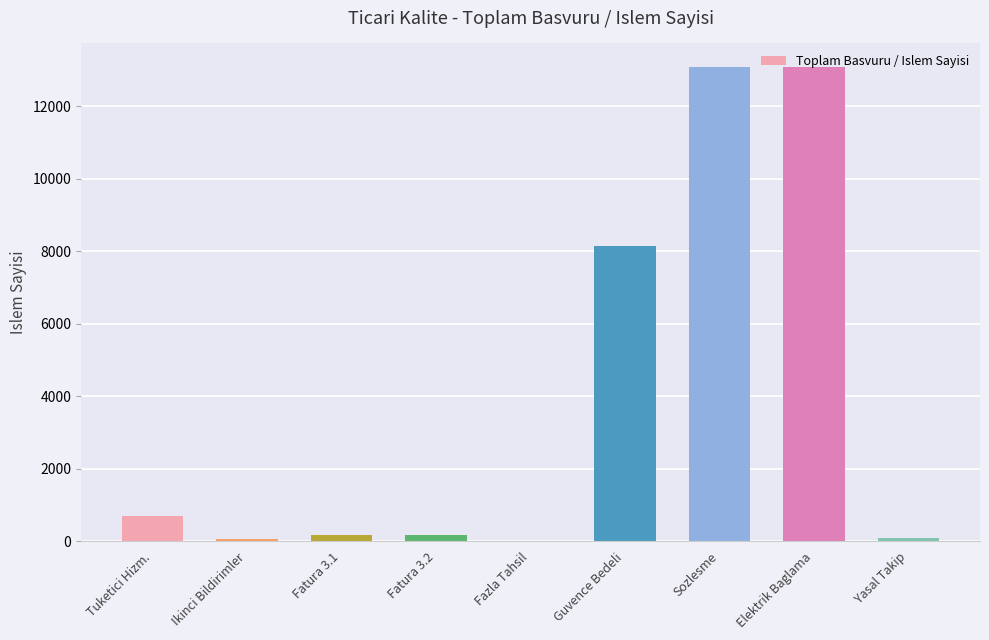

The value at Tuketici Hizm. is 705. True or false?

True